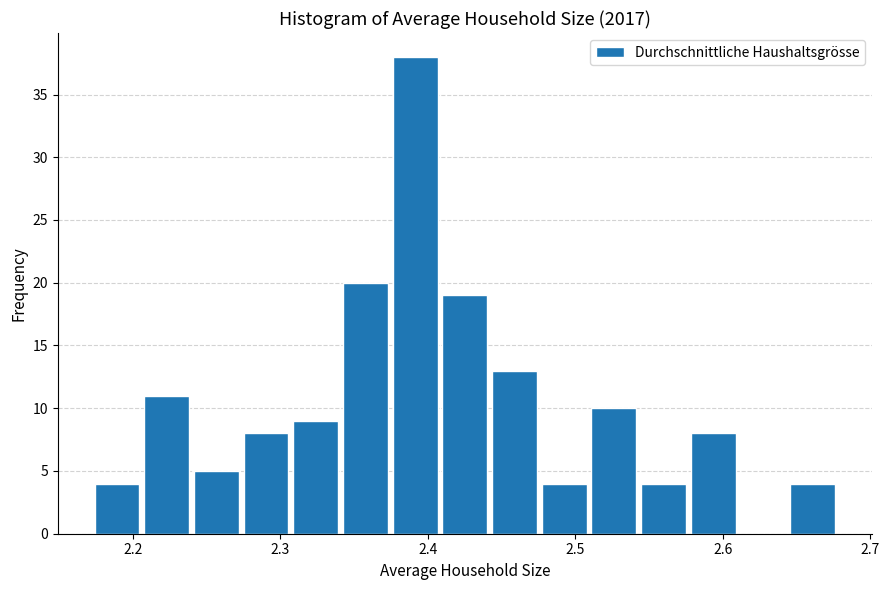

Around what value on the x-axis is the tallest bar? Give the approximate position of its centre, as read against the axis.

2.39